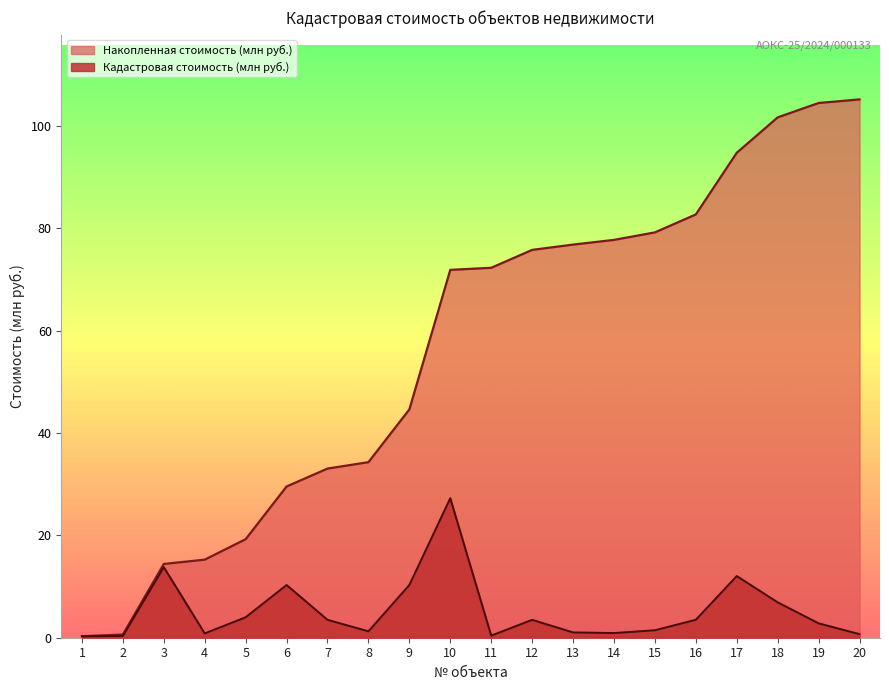

Between 4 and 14, which is larger?

14